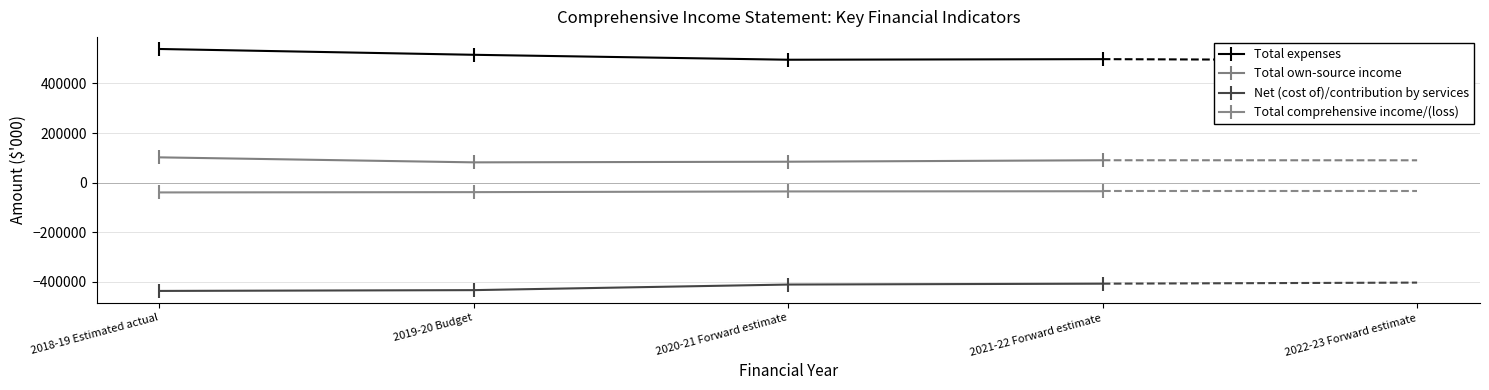

Which series changed the most between 2020-21 Forward estimate and 2021-22 Forward estimate?

Total own-source income